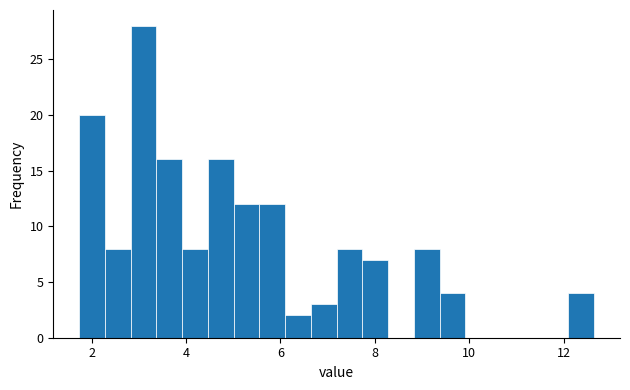

Read against the x-axis, roughly where is the centre of the tallest bar?

3.0